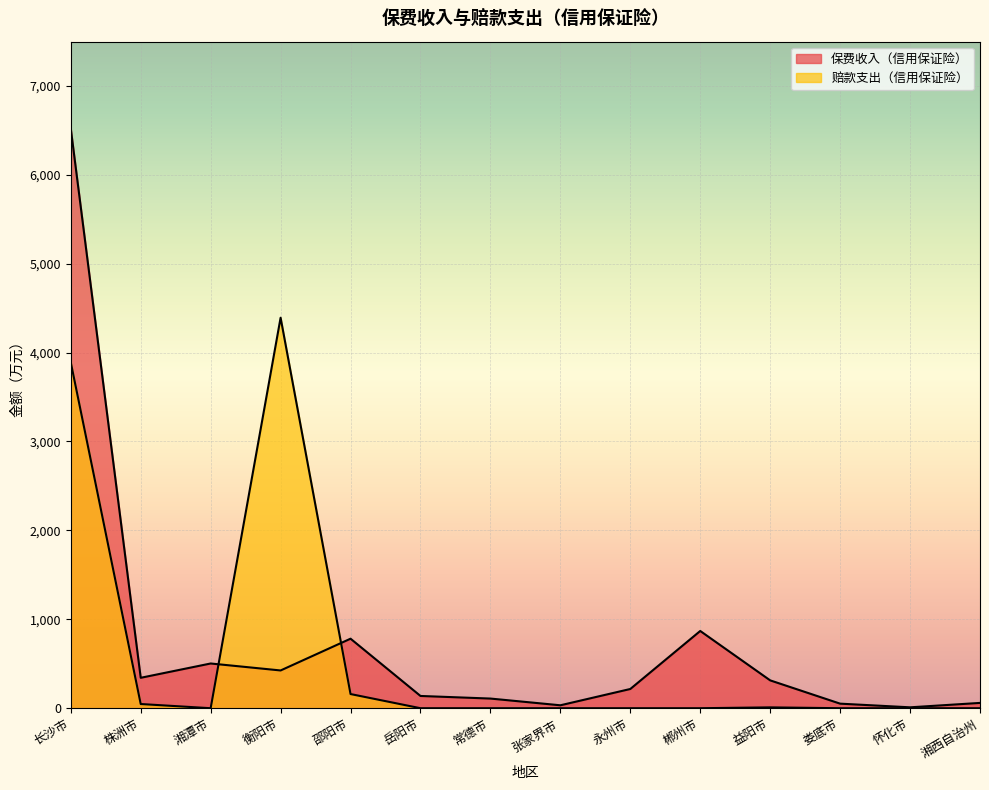

The value of 保费收入（信用保证险） at 怀化市 is 2.6. True or false?

False